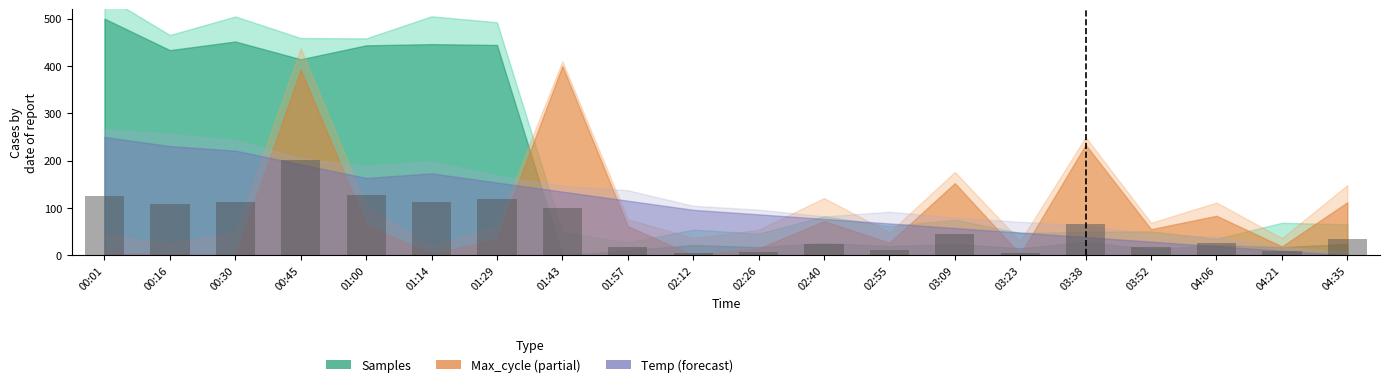

What is the average value?

63.8